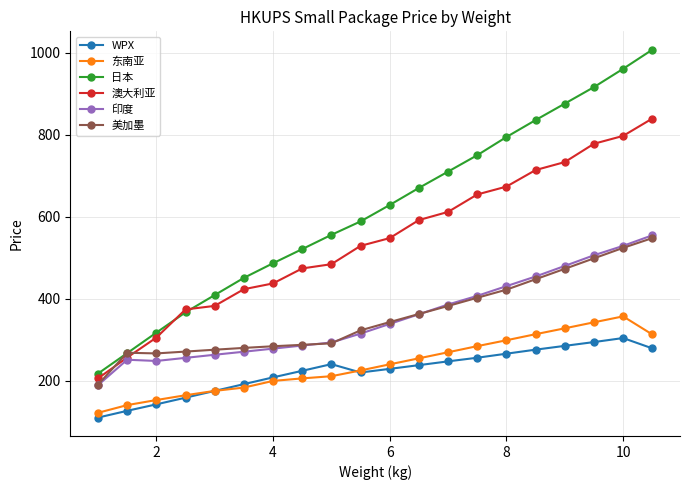

What is the value of the 印度 point at the 4th from the left?

255.8